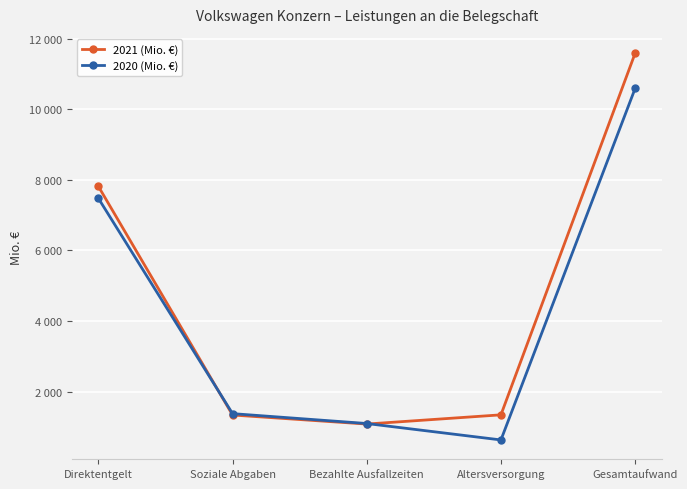

Is this an area chart (filled region under the line)?

No